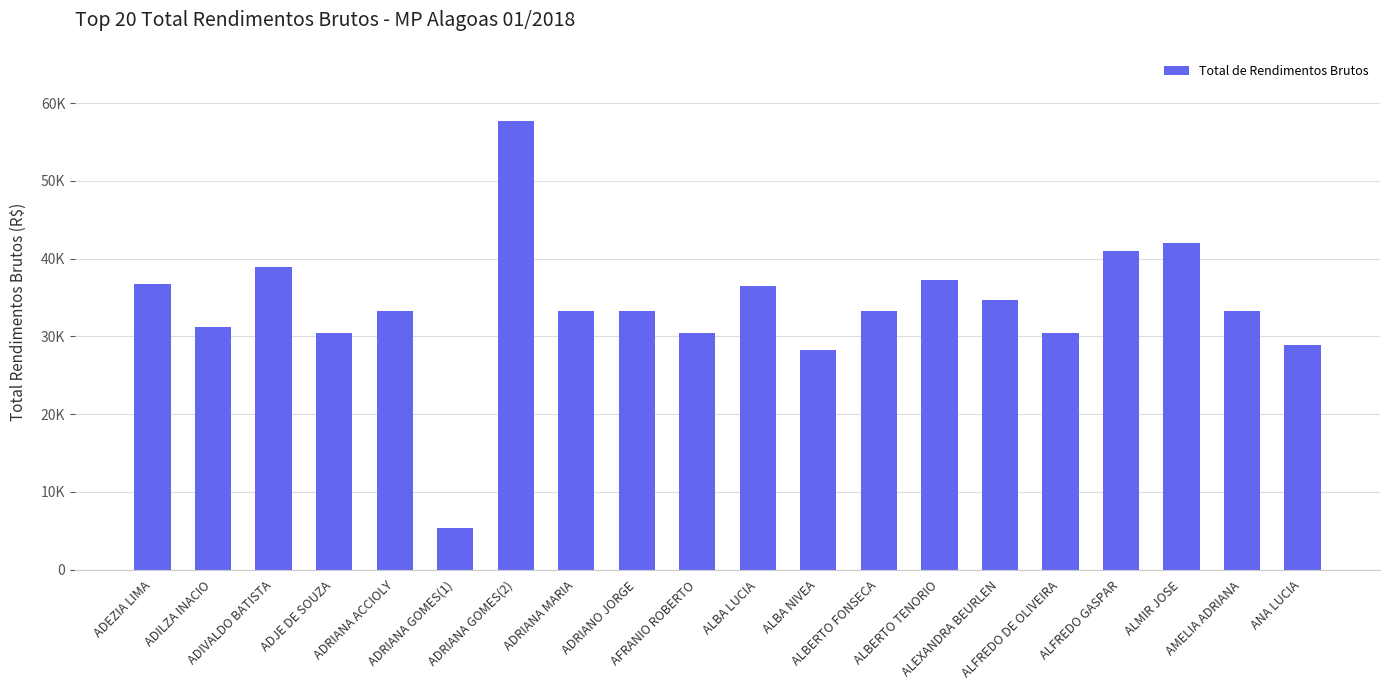

What is the label of the 3rd bar from the right?

ALMIR JOSE